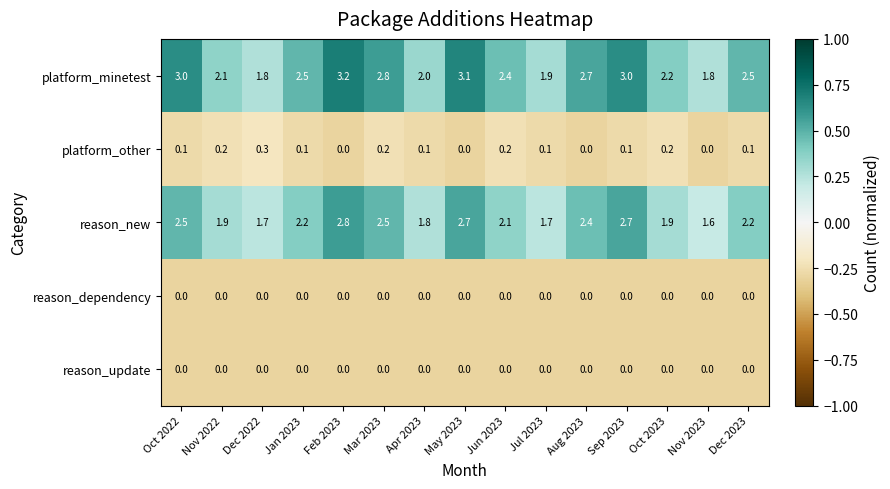

At which label does reason_new first exceed 2?

Oct 2022